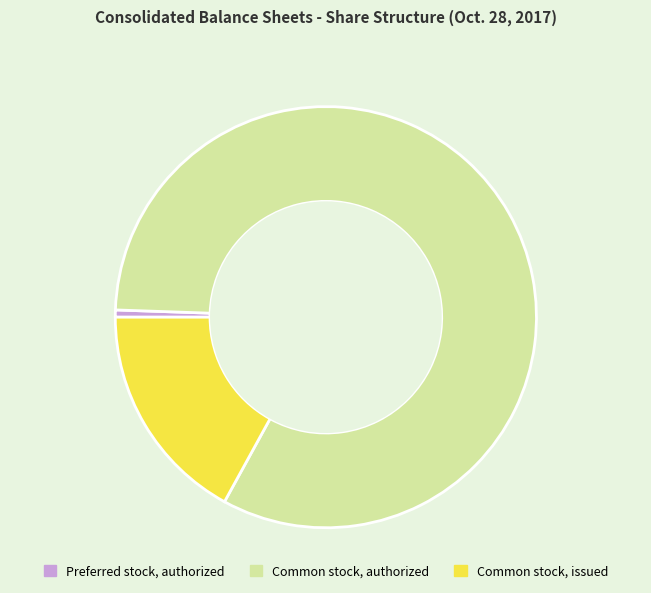

Approximately how many times larger is the value at Common stock, authorized compared to Preferred stock, authorized?

150.0